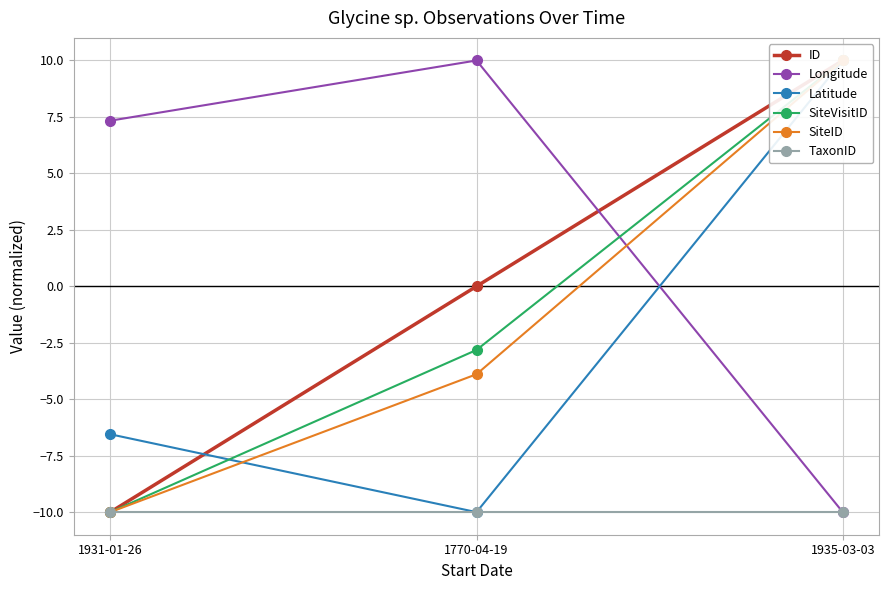

What is the total value across all series at 1770-04-19?

-16.7